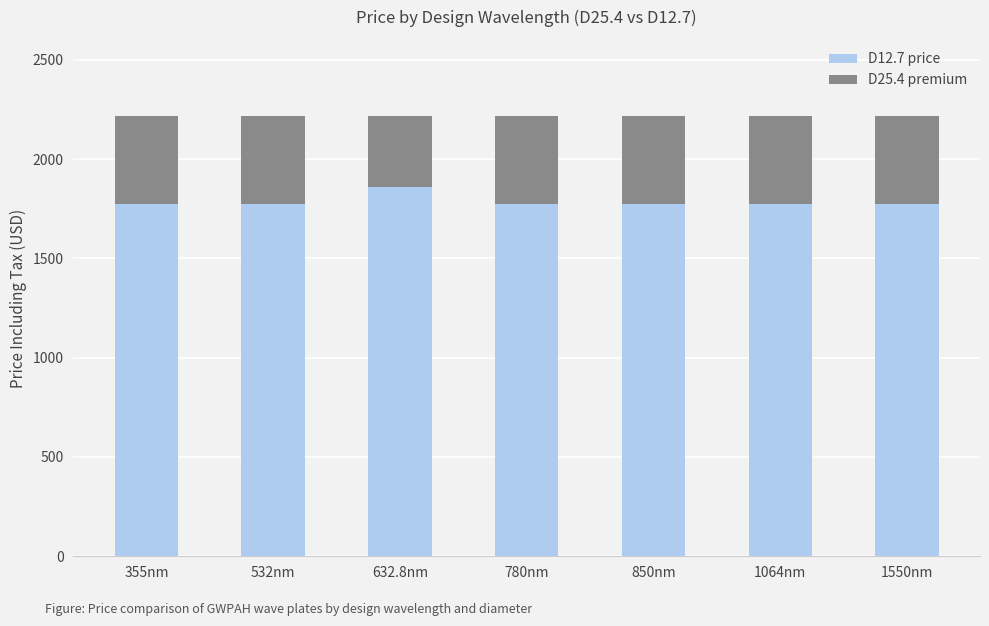

What is the difference between the maximum and second lowest values in the D12.7 price series?

82